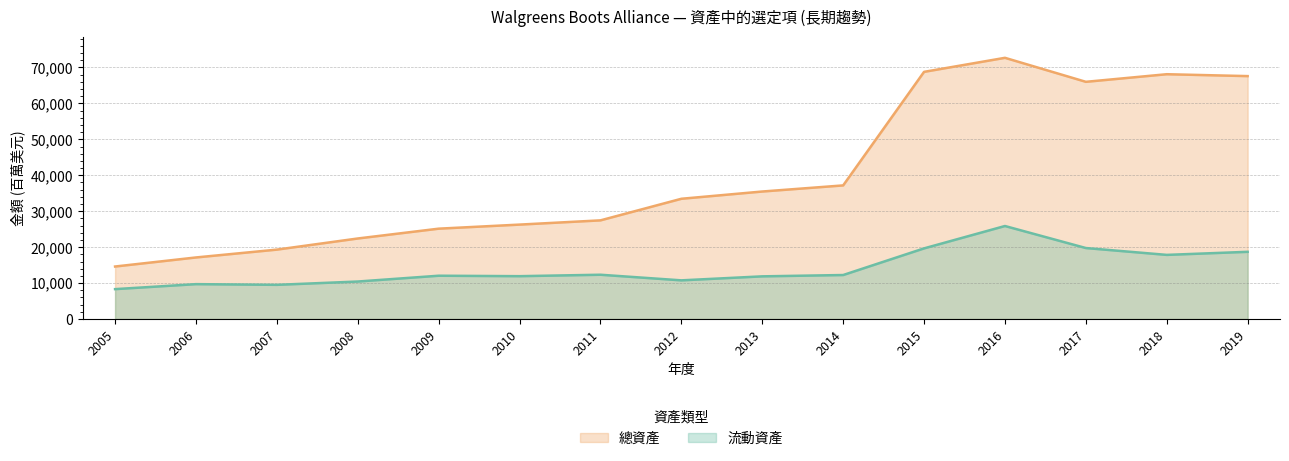

Between 2018 and 2012, which is larger?

2018